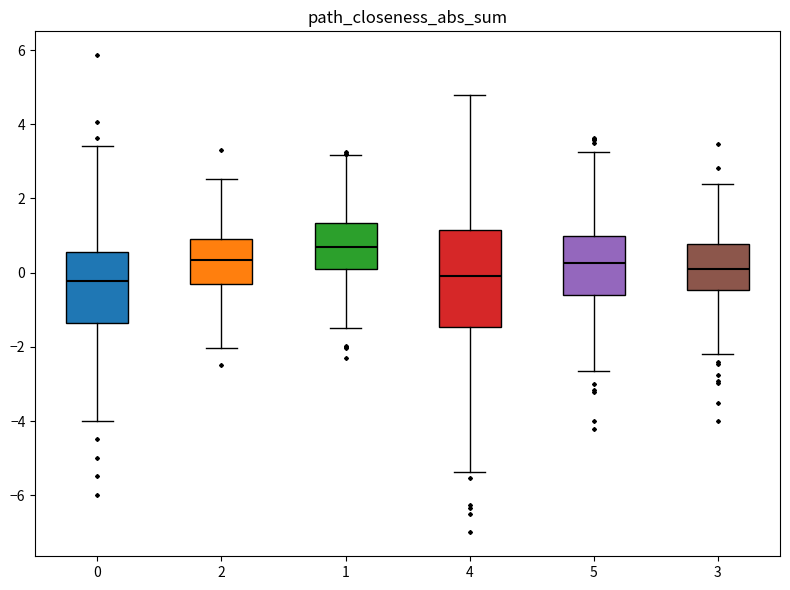

Where is the upper edge of the box at x = 3 on the y-axis? The values are not printed on the chart, so give them approximately, as read against the axis.

0.8